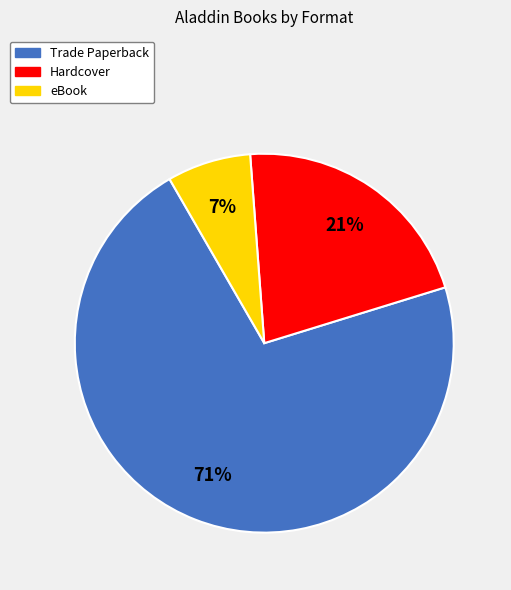

Count the number of slices in the pie.

3